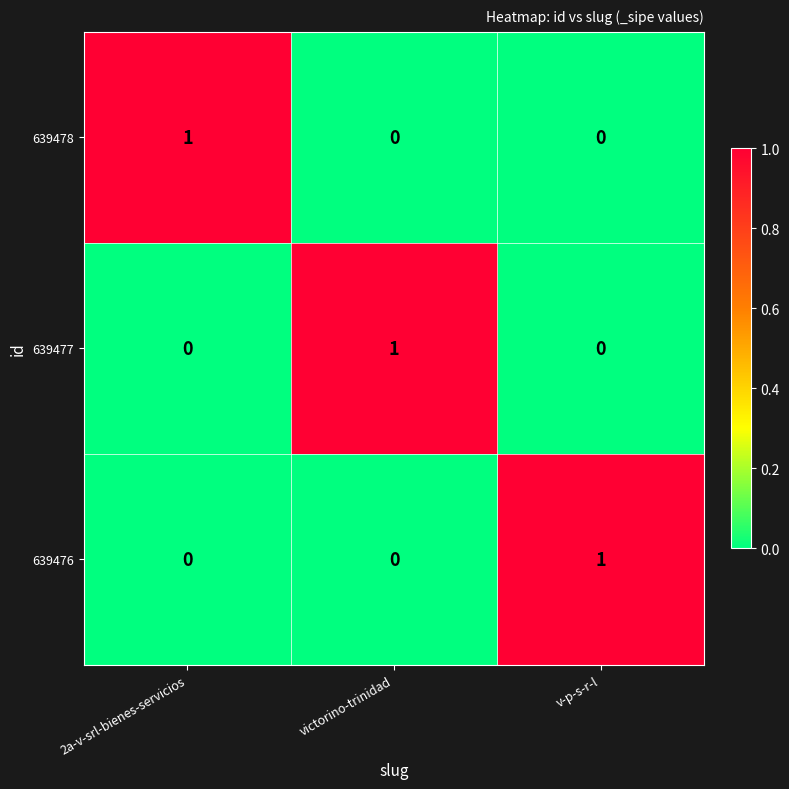

True or false: 639476 has a value of -1 at 2a-v-srl-bienes-servicios.

False